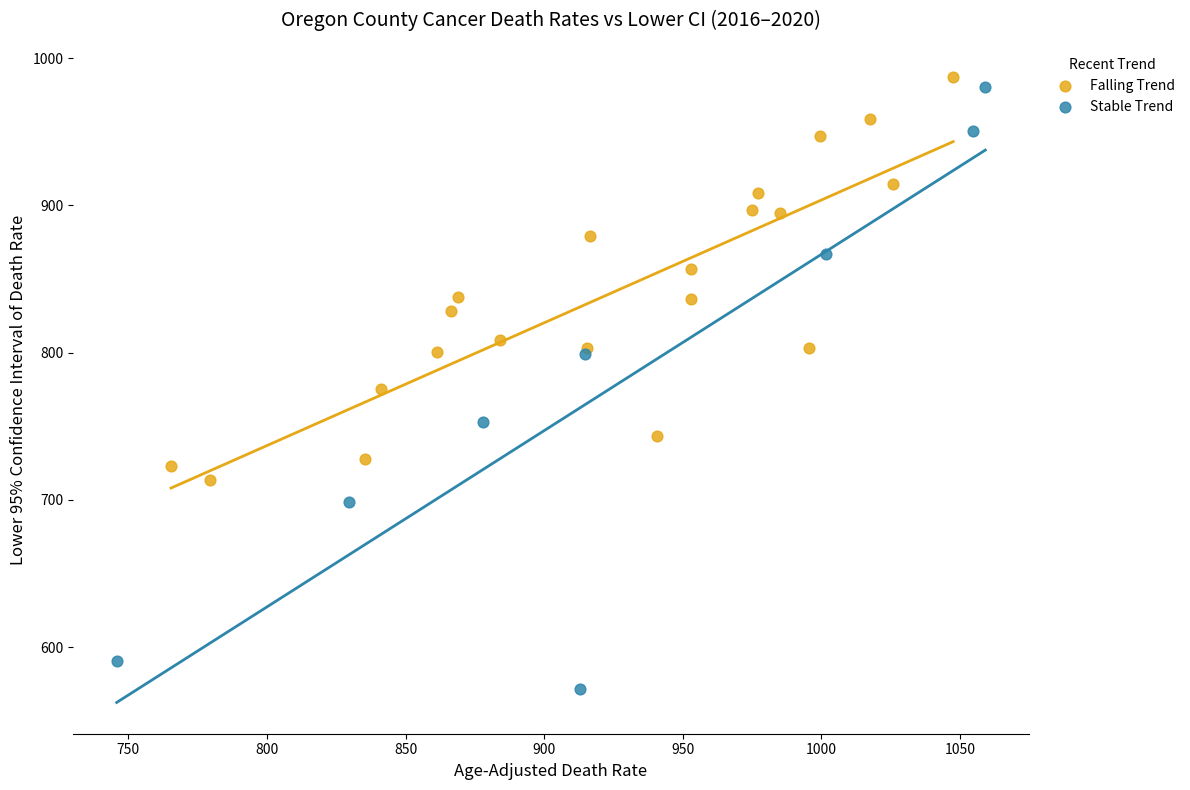

Which series reaches the minimum Y coordinate?

Stable Trend